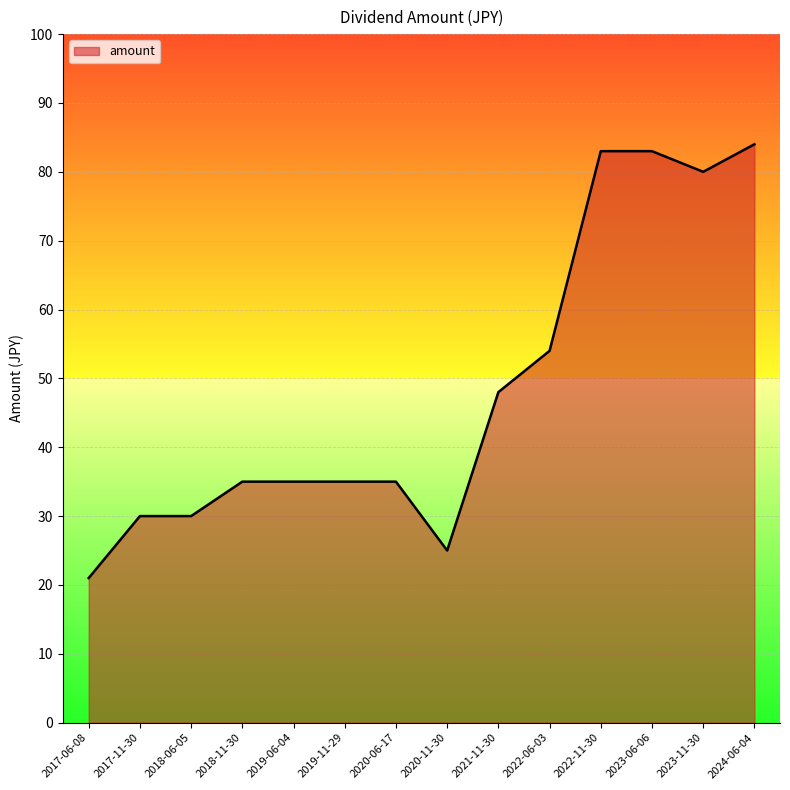

Which has a higher value, 2022-06-03 or 2017-11-30?

2022-06-03